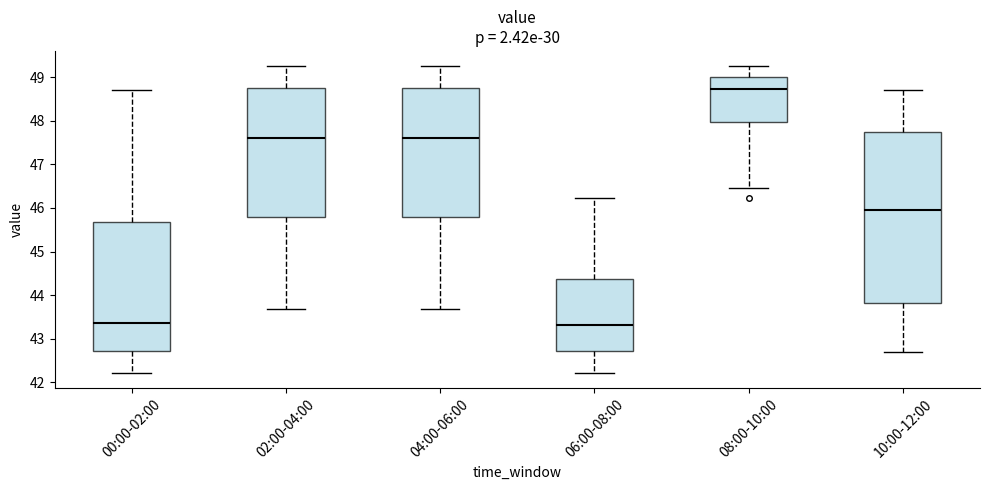

Reading left to right, transcribe this box plot: for each box, give where its median line is, the range the box spans, and where its two whiskers end, as read against the y-axis. The values are not printed on the chart, so give them approximately, as read against the axis.

00:00-02:00: median 43.4, box 42.7 to 45.7, whiskers 42.2 to 48.7
02:00-04:00: median 47.6, box 45.8 to 48.8, whiskers 43.7 to 49.3
04:00-06:00: median 47.6, box 45.8 to 48.8, whiskers 43.7 to 49.3
06:00-08:00: median 43.3, box 42.7 to 44.4, whiskers 42.2 to 46.2
08:00-10:00: median 48.7, box 48.0 to 49.0, whiskers 46.5 to 49.3
10:00-12:00: median 45.9, box 43.8 to 47.8, whiskers 42.7 to 48.7